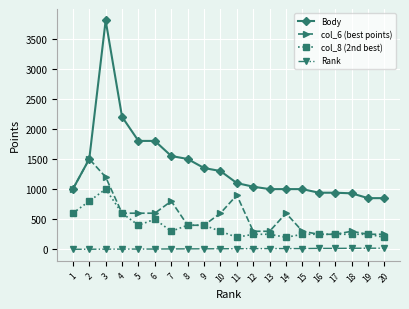

The value of Body at 9 is 1350. True or false?

True